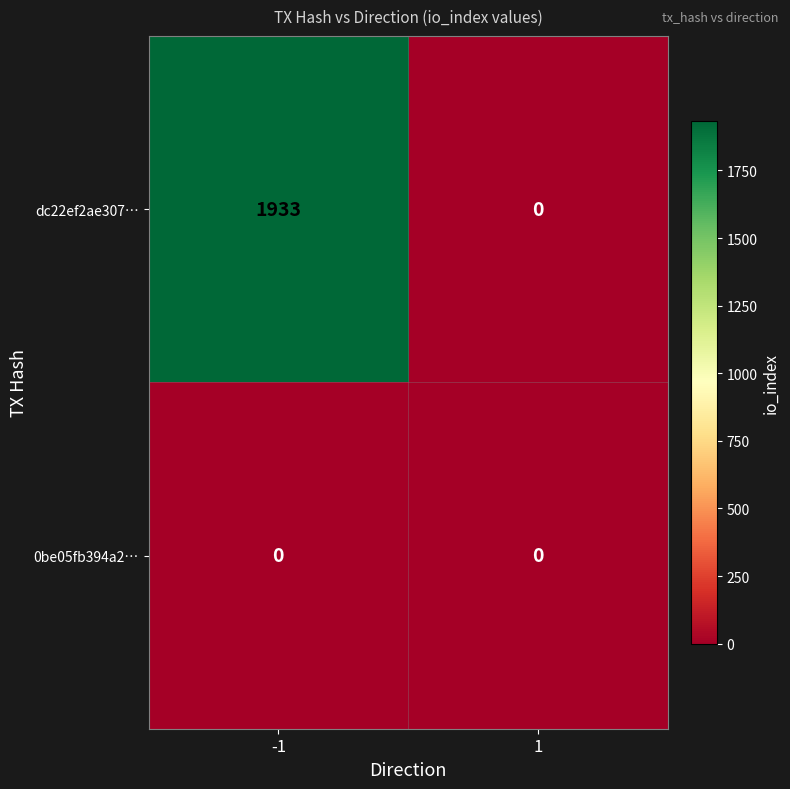

Which series has the widest spread of values?

dc22ef2ae307…